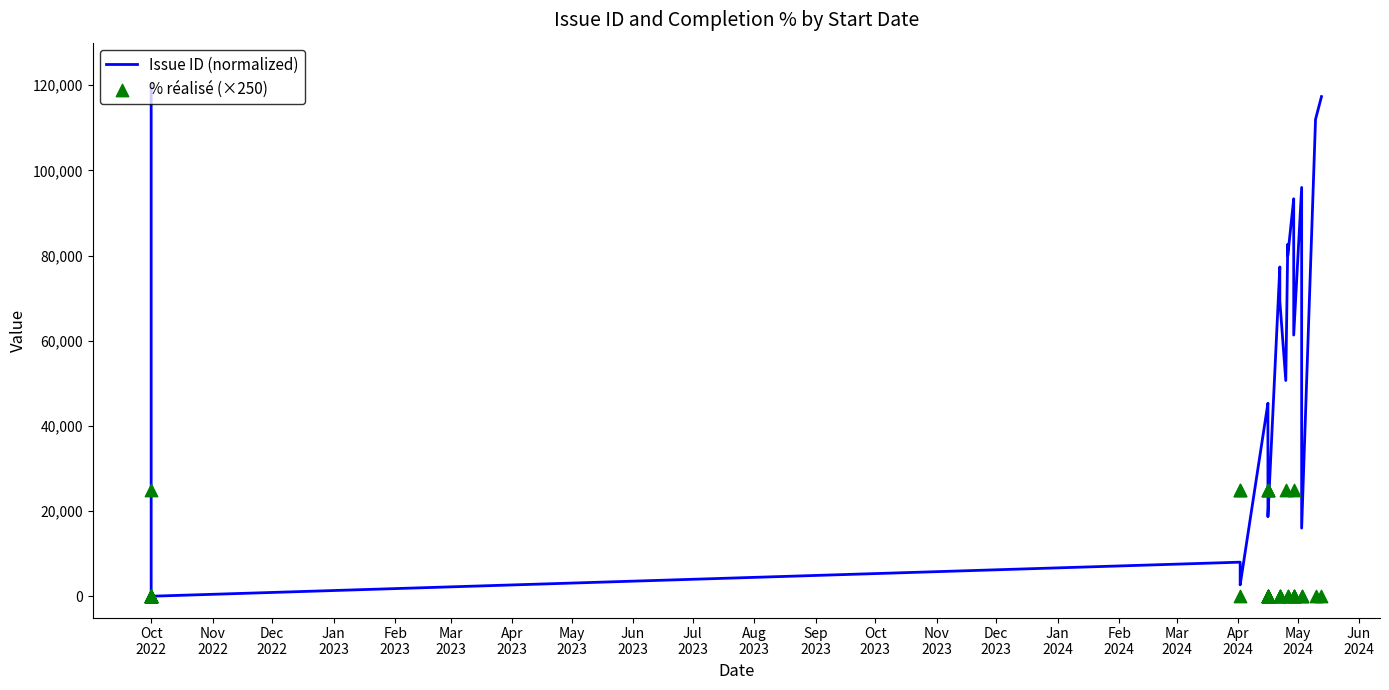

What are all the series names shown in the legend?

Issue ID (normalized), % réalisé (×250)